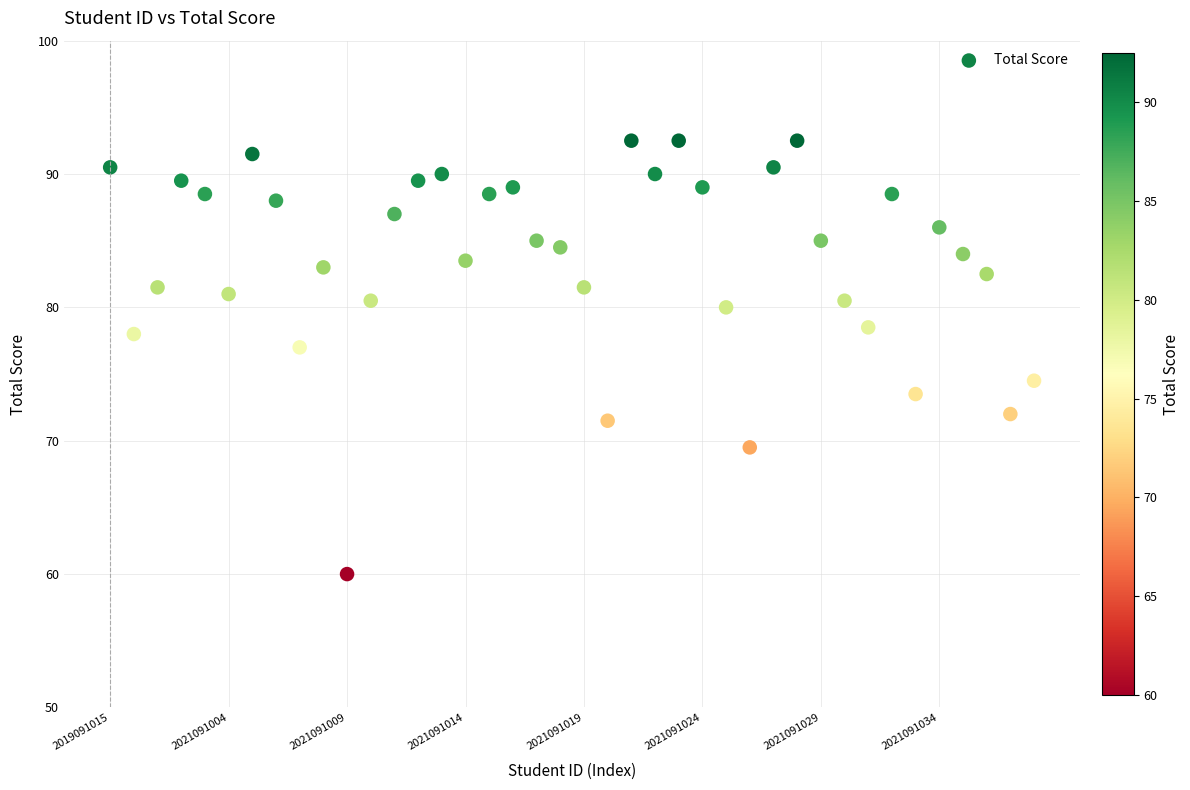

What Y value in the scatter plot is closest to 76?

77.0